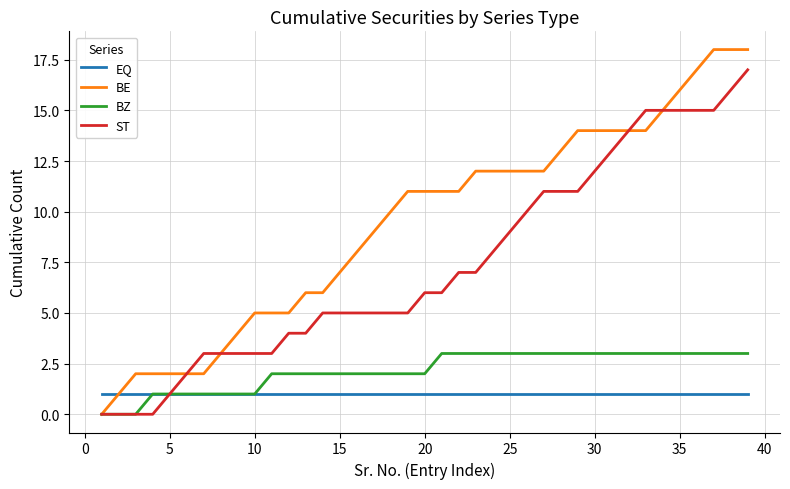

List the series in order of their peak value, highest first.

BE, ST, BZ, EQ